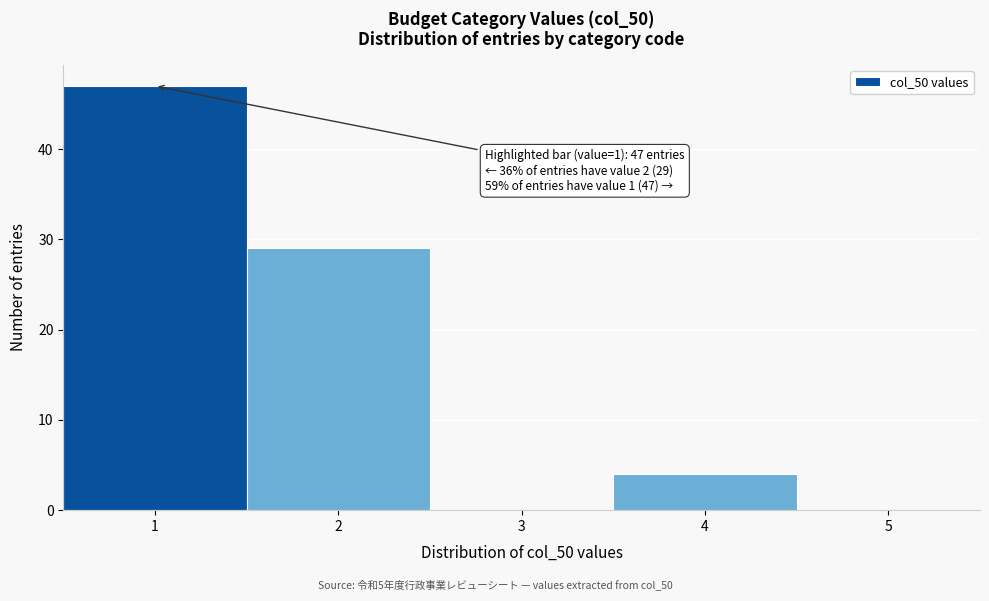

Which range on the x-axis has the tallest bar?

0.5 to 1.5